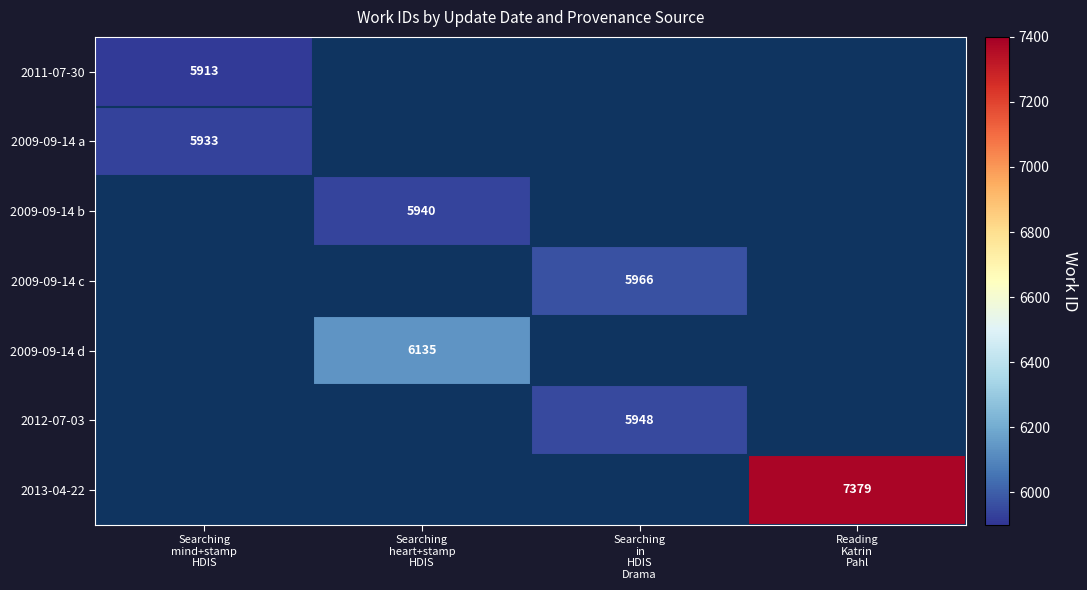

Is the value of 2011-07-30 at Searching in HDIS Drama greater than the value of 2009-09-14 a at Reading Katrin Pahl?

No